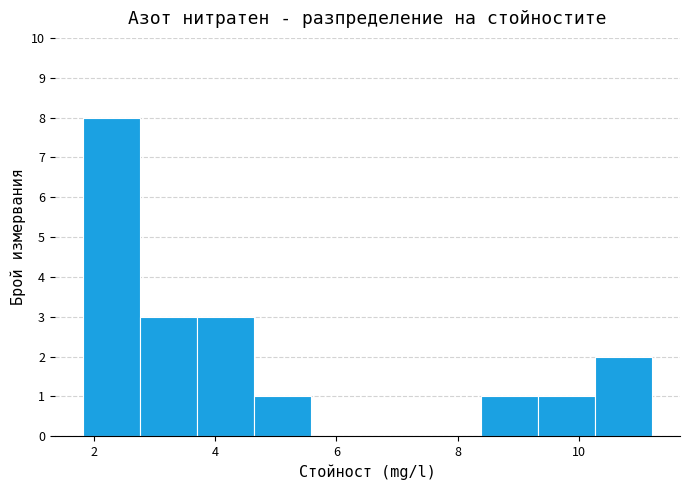

Which range on the x-axis has the tallest bar?

1.8 to 2.8